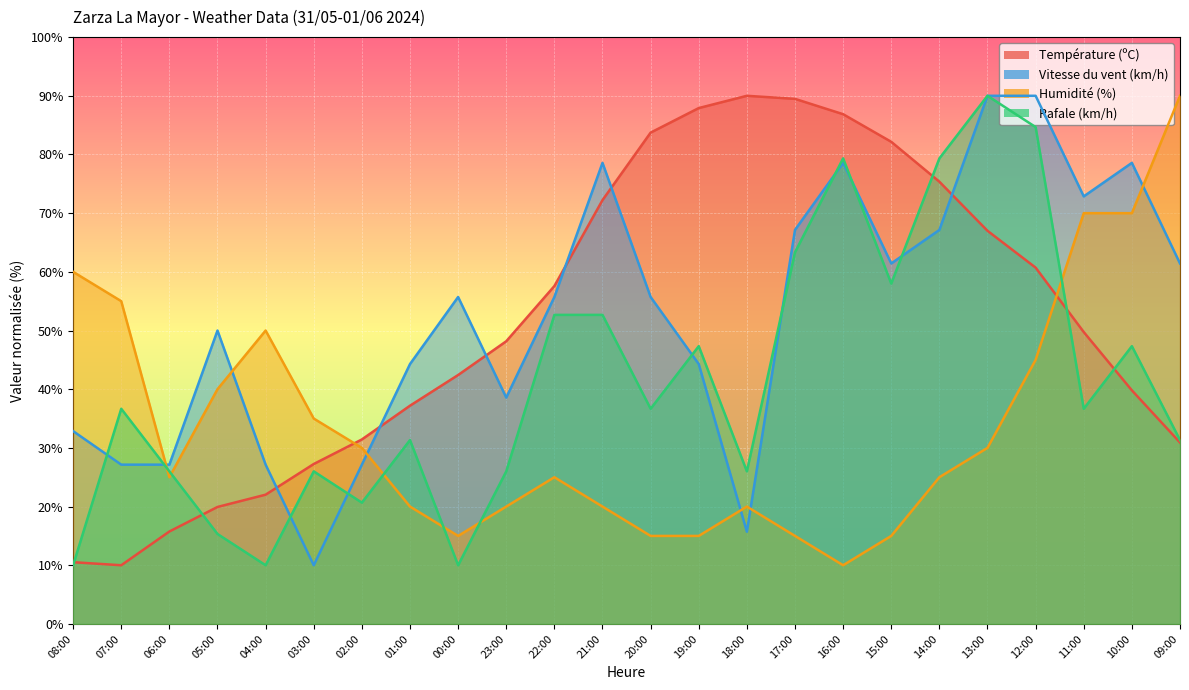

What is the smallest value displayed?

10.0